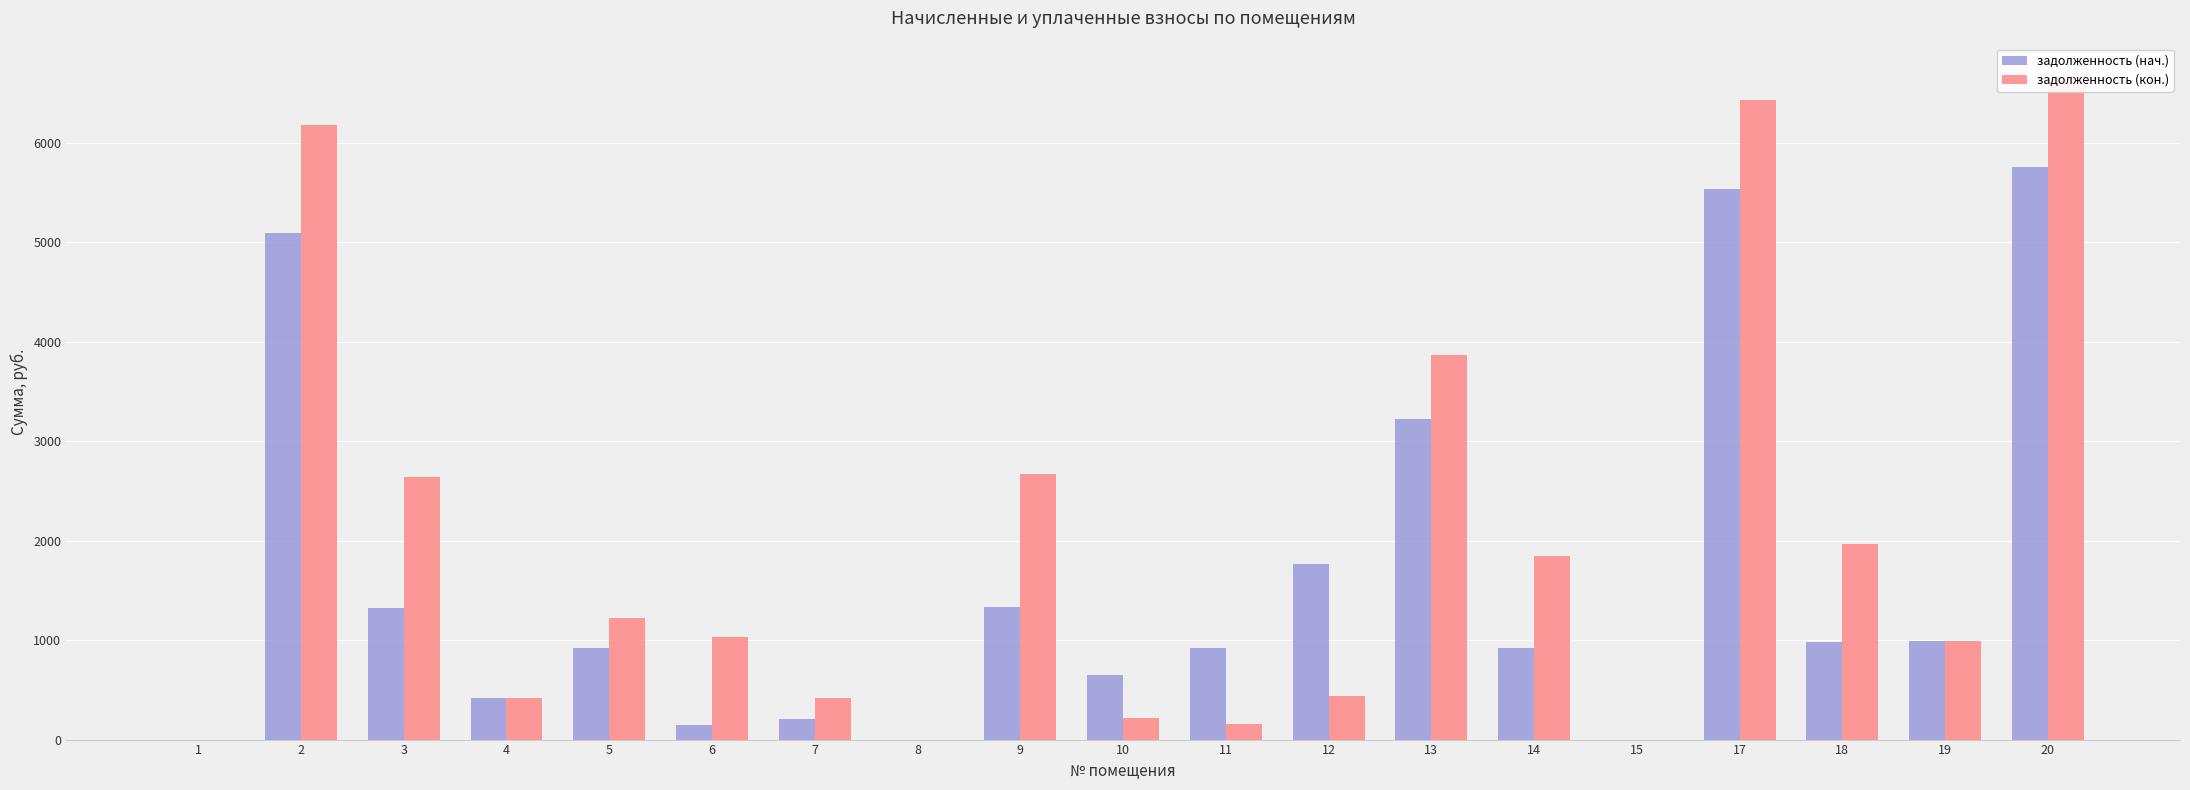

Reading left to right, what are all the values shown in this chart?

задолженность (нач.): 0.0	5088.2	1320.5	420.8	919.0	146.4	208.3	0.0	1335.6	648.5	925.7	1762.9	3225.6	922.3	0.0	5532.2	982.8	989.5	5756.2
задолженность (кон.): 0.0	6178.5	2641.0	420.8	1225.3	1030.1	421.8	0.0	2671.2	216.2	154.3	440.7	3870.7	1844.6	0.0	6429.4	1965.6	989.0	6665.1